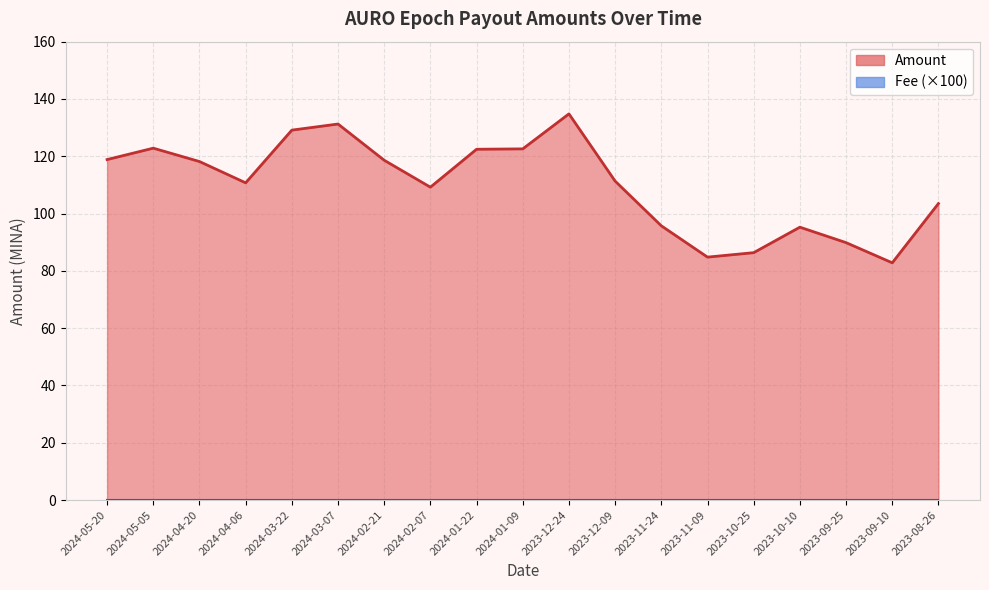

Read the value at 2023-10-10.

95.2